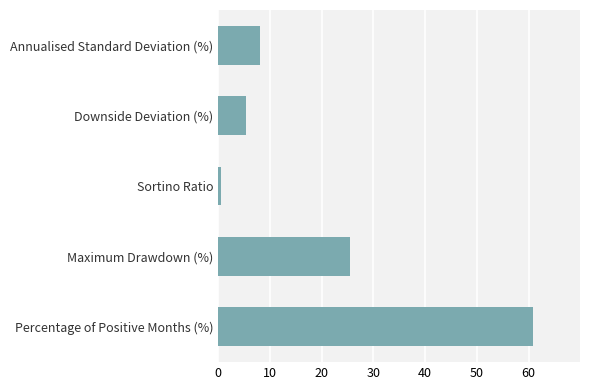

What is the label of the 3rd bar from the bottom?

Sortino Ratio